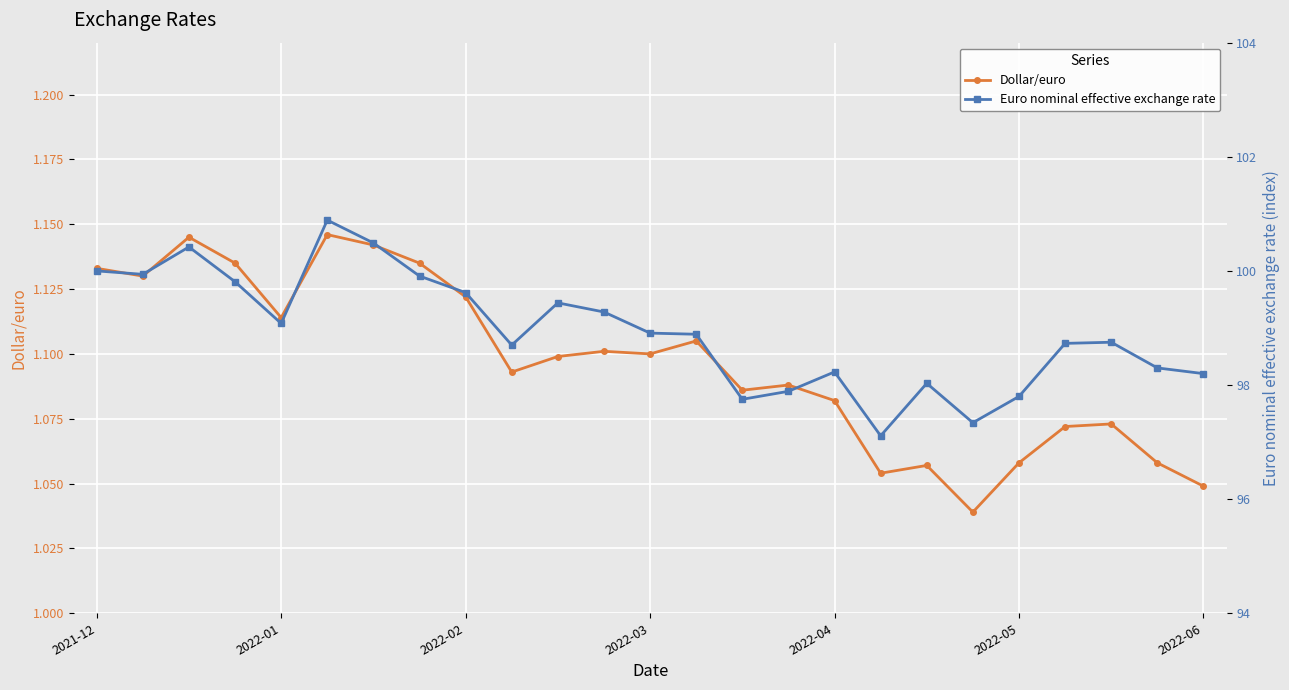

What is the value of the Dollar/euro point at the 13th from the left?

1.1